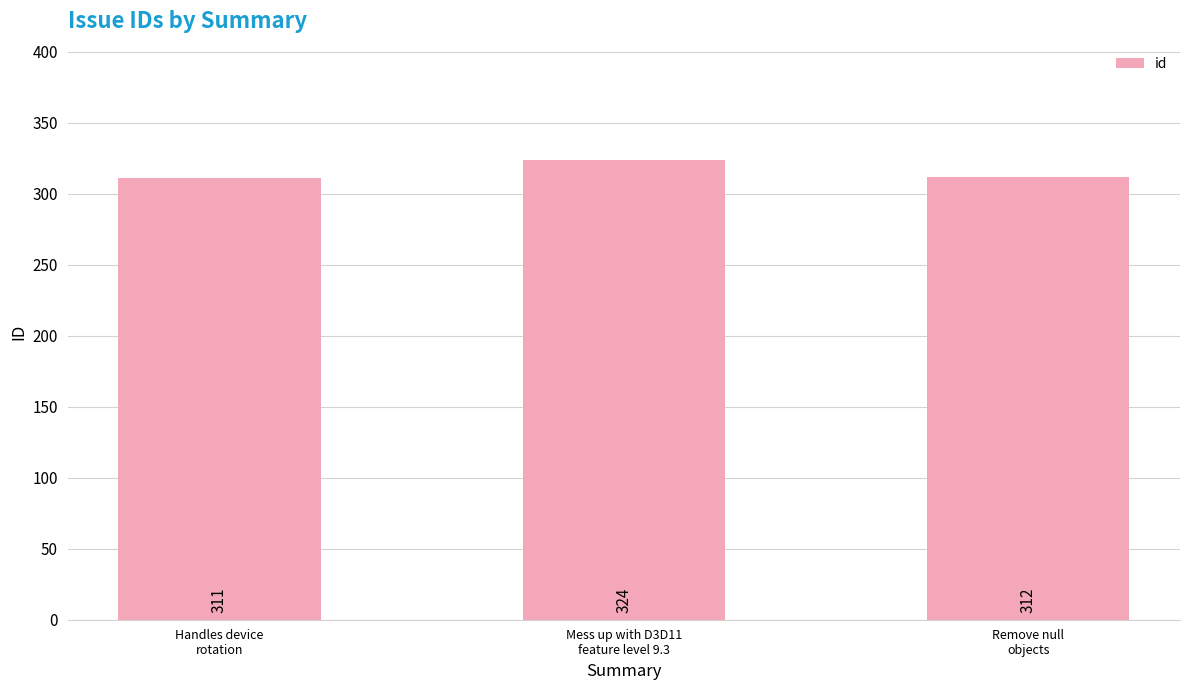

What is the minimum value shown in the chart?

311